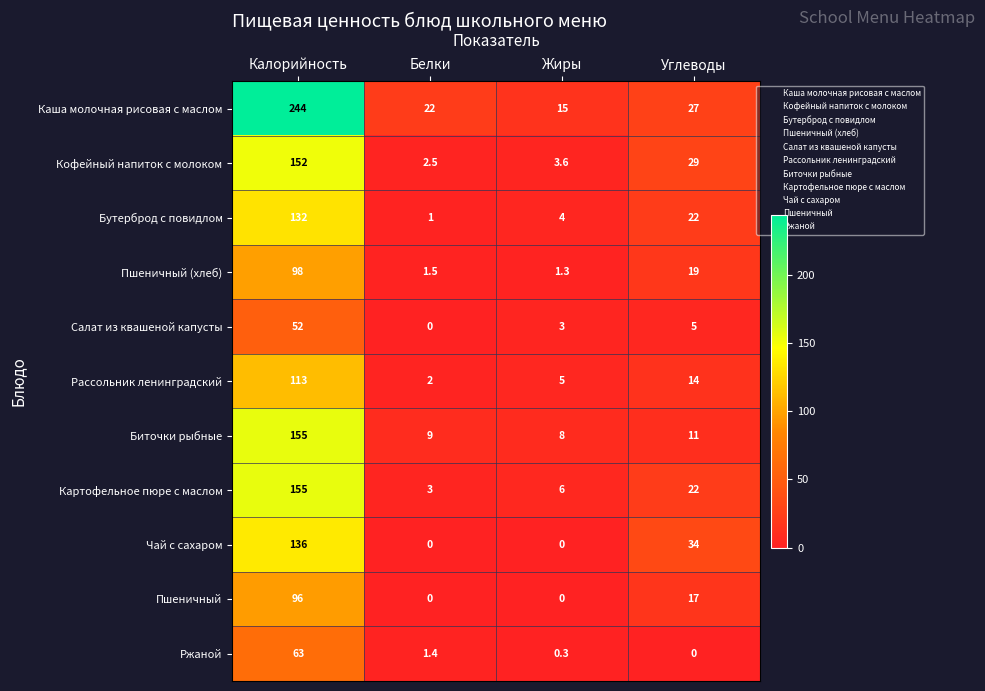

What is the total value across all series at Белки?

42.4